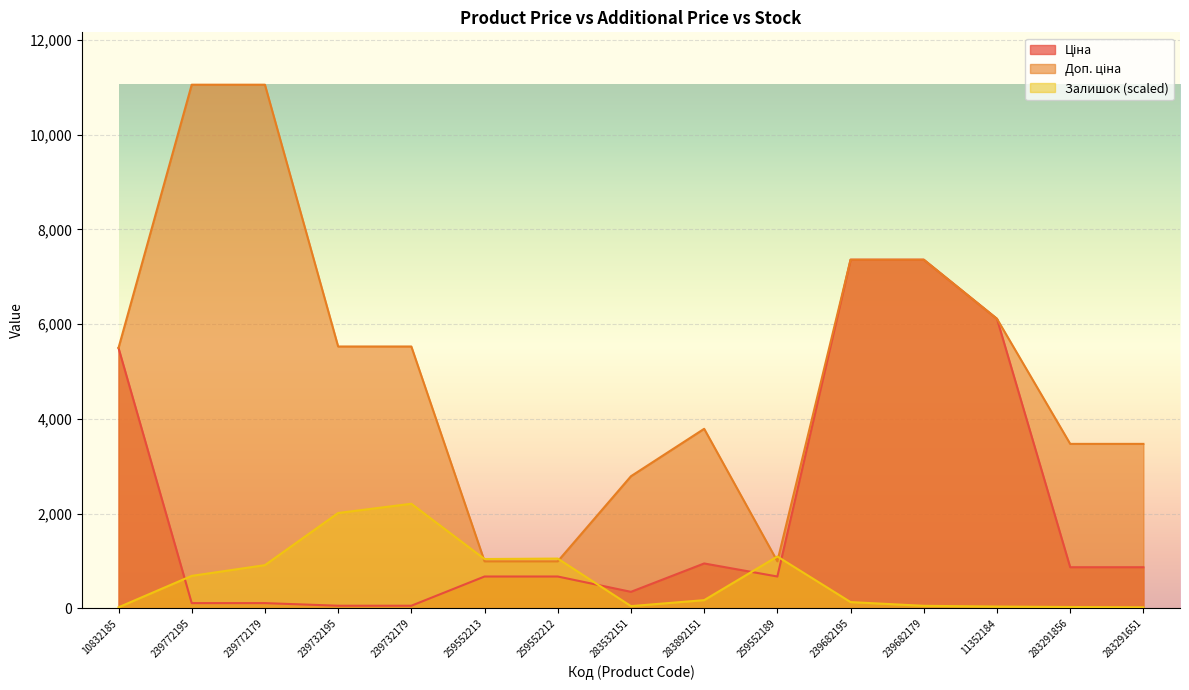

Which series has the largest total across all categories?

Доп. ціна